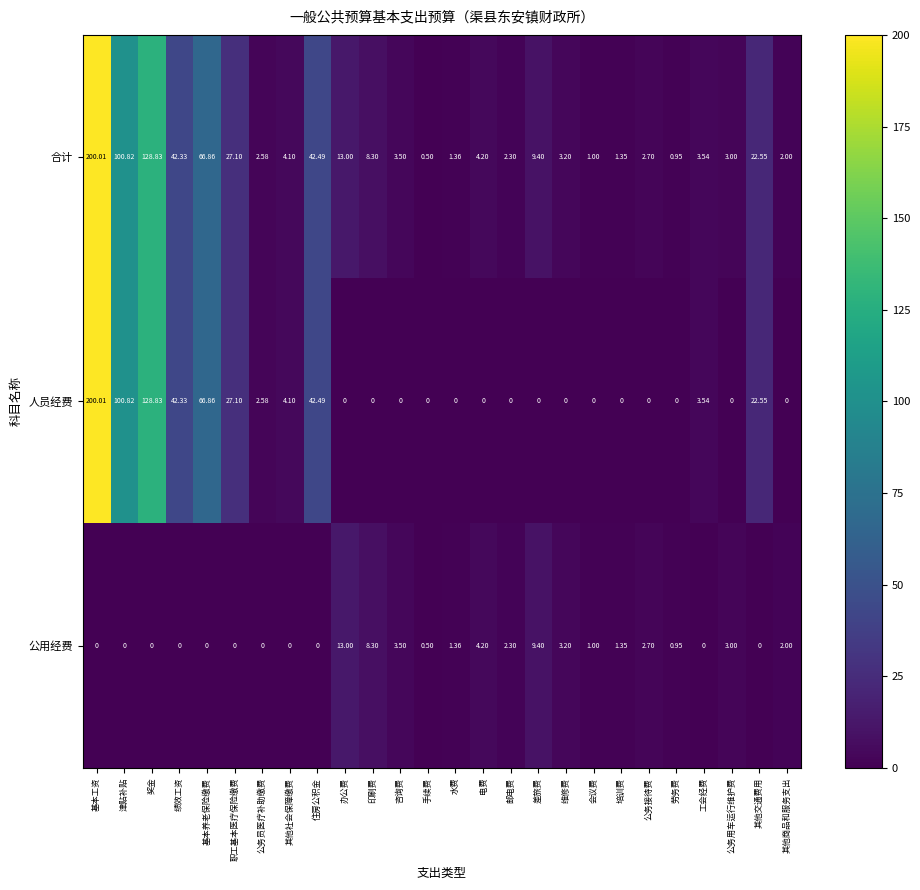

Which series has the largest total across all categories?

合计